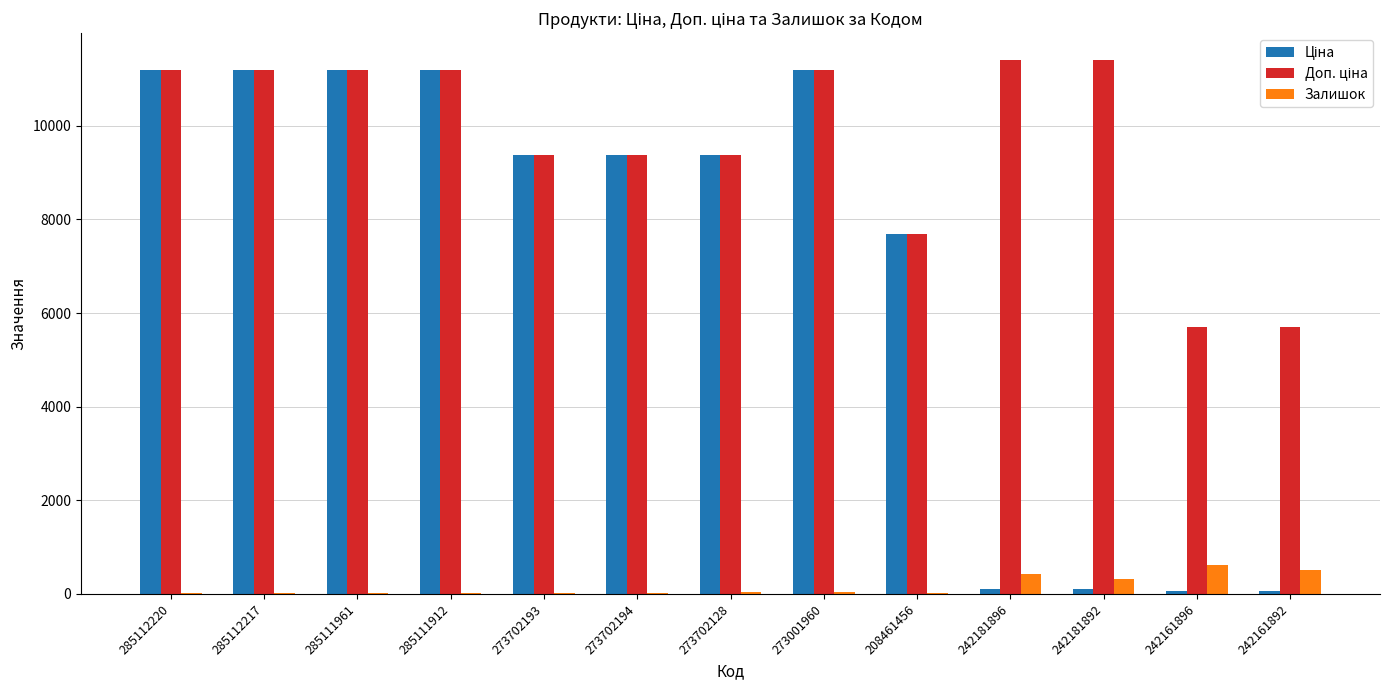

Rank the series at 242161896 from highest to lowest value.

Доп. ціна, Залишок, Ціна